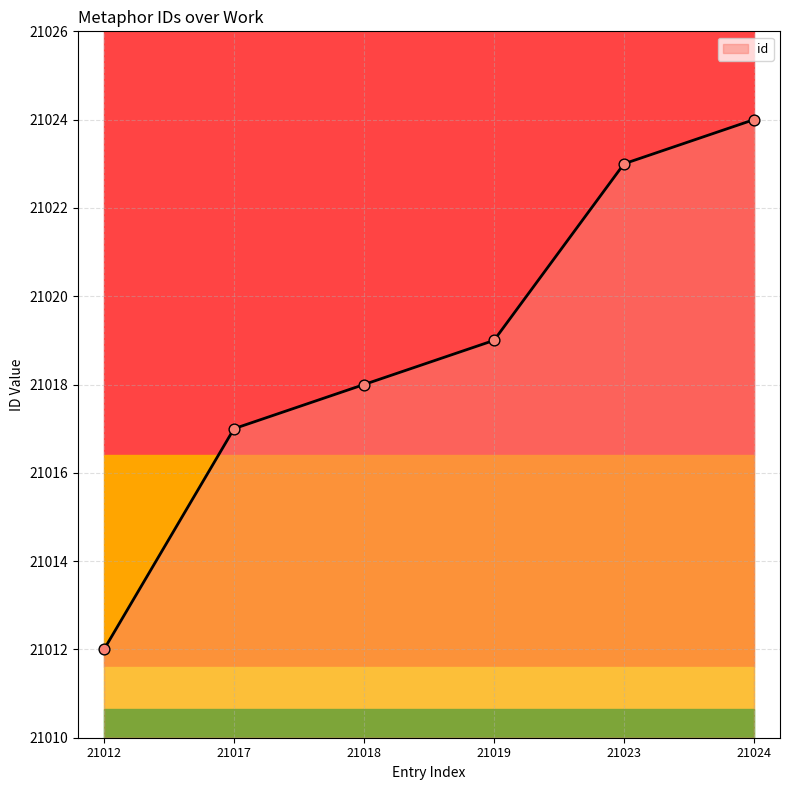

What is the change in value from 21017 to 21019?

+2